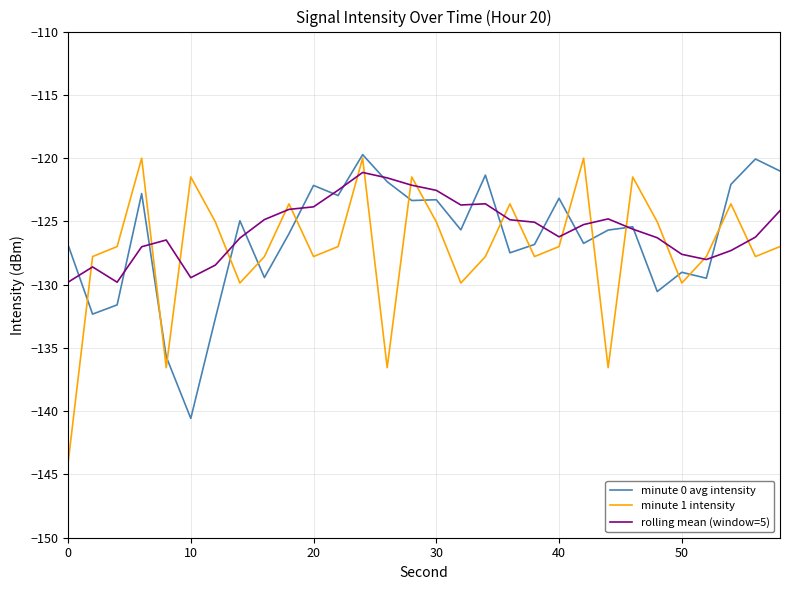

What is the smallest value displayed?

-144.1